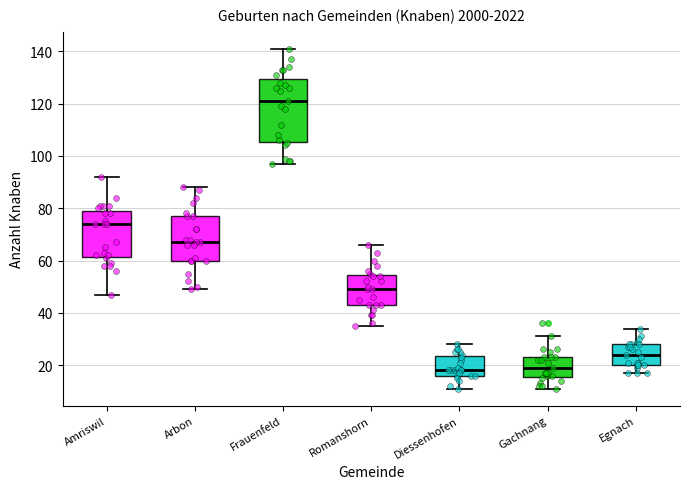

Reading left to right, read every box against the y-axis: the position of its median line, the range the box covers, and the ends of its whiskers. The values are not printed on the chart, so give them approximately, as read against the axis.

Amriswil: median 74, box 62 to 80, whiskers 48 to 92
Arbon: median 68, box 60 to 78, whiskers 50 to 88
Frauenfeld: median 122, box 106 to 130, whiskers 98 to 142
Romanshorn: median 50, box 44 to 54, whiskers 36 to 66
Diessenhofen: median 18, box 16 to 24, whiskers 12 to 28
Gachnang: median 20, box 16 to 24, whiskers 12 to 32
Egnach: median 24, box 20 to 28, whiskers 18 to 34